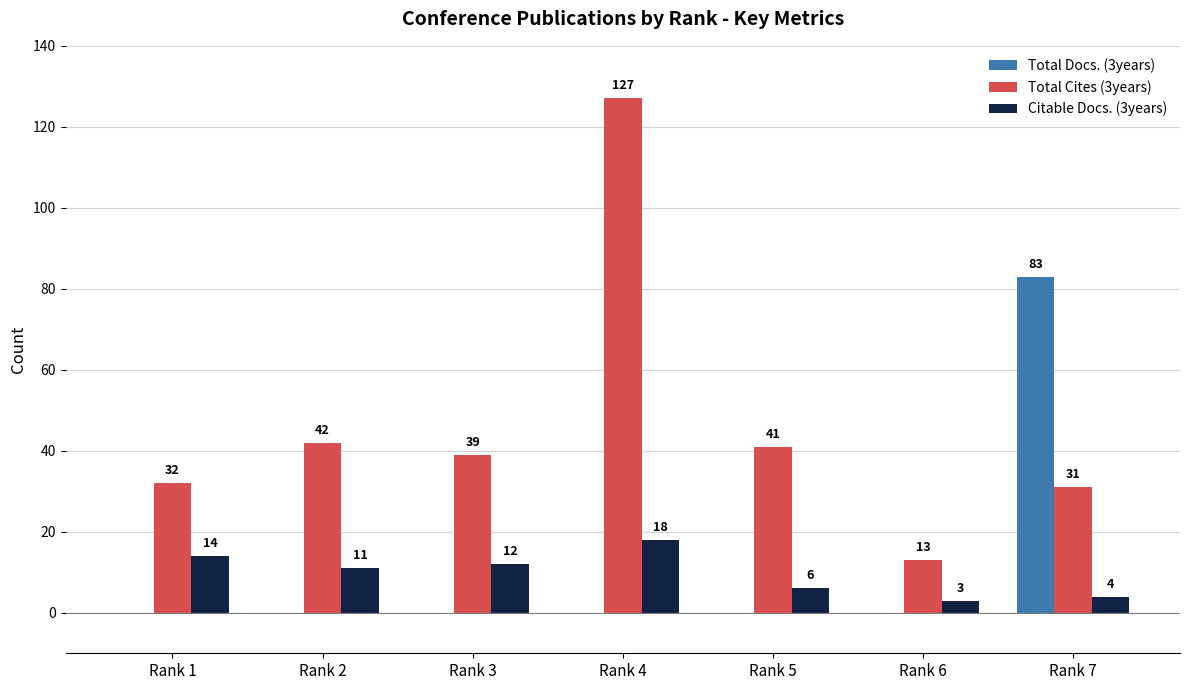

Reading left to right, transcribe all the data shown in this chart.

Total Docs. (3years): 0	0	0	0	0	0	83
Total Cites (3years): 32	42	39	127	41	13	31
Citable Docs. (3years): 14	11	12	18	6	3	4